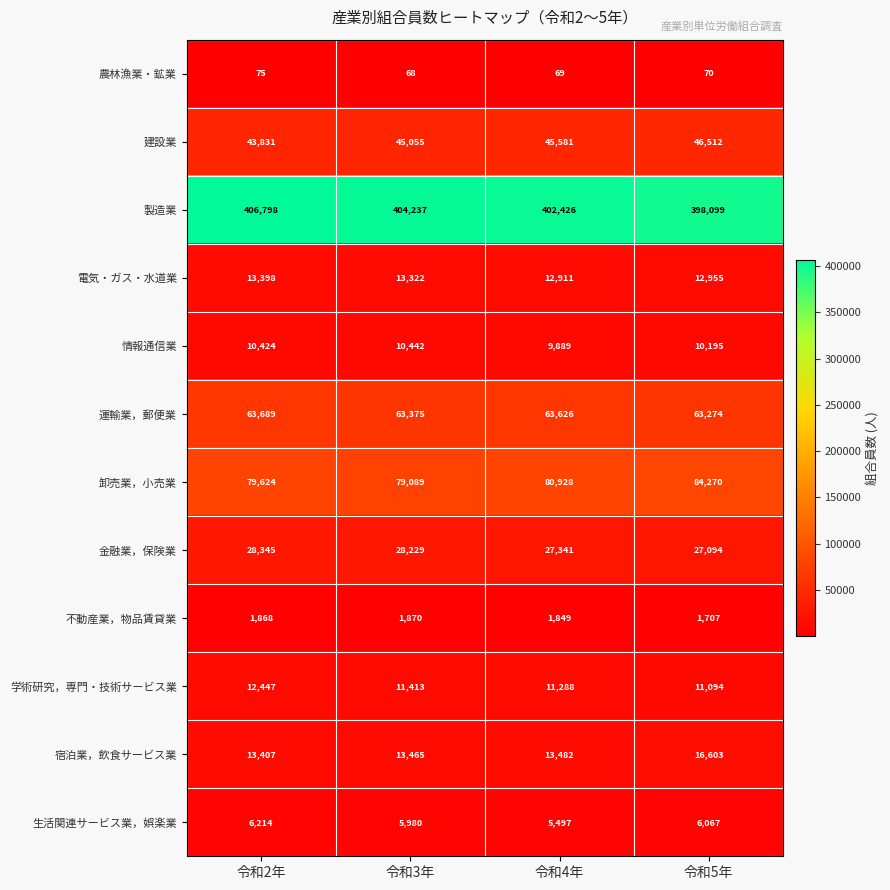

What is the average value of the 金融業，保険業 series?

27752